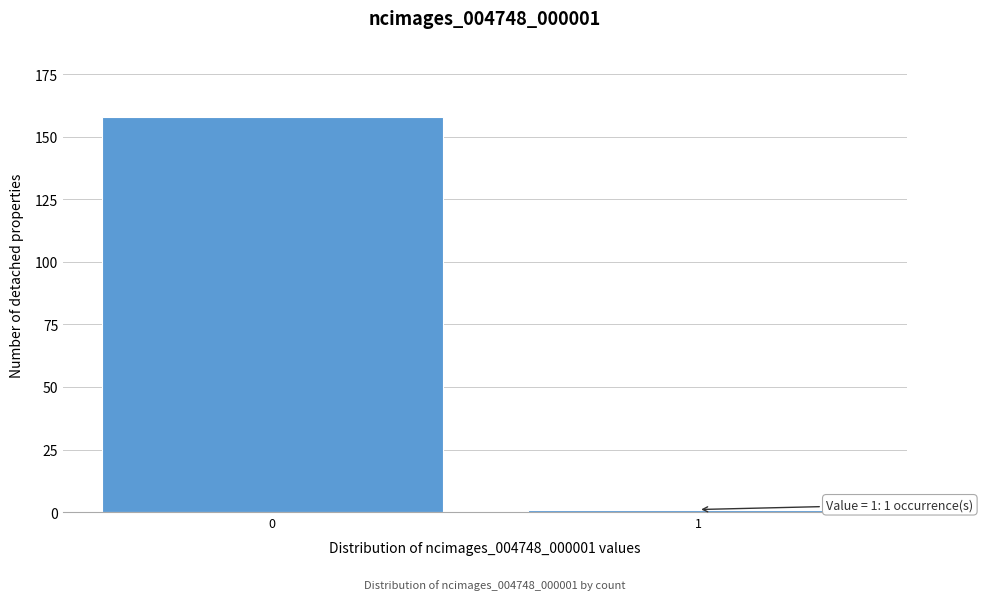

Reading left to right, what are all the values shown in this chart?

0=158	1=1